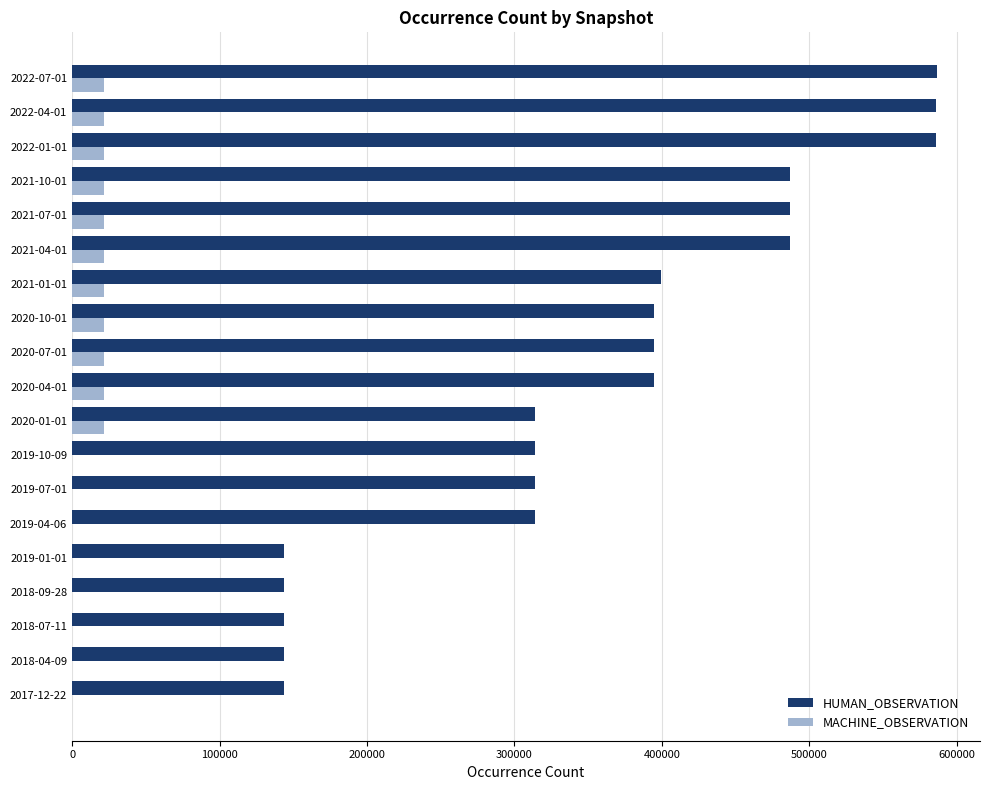

What is the greatest value displayed?

586457